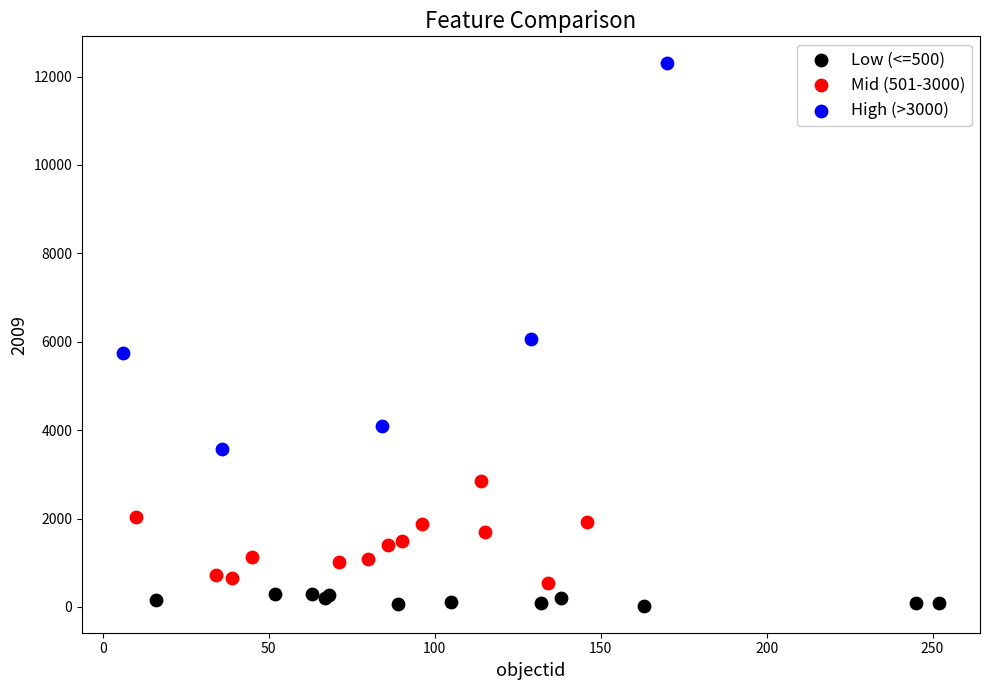

Which series has the largest Y range (max minus min)?

High (>3000)